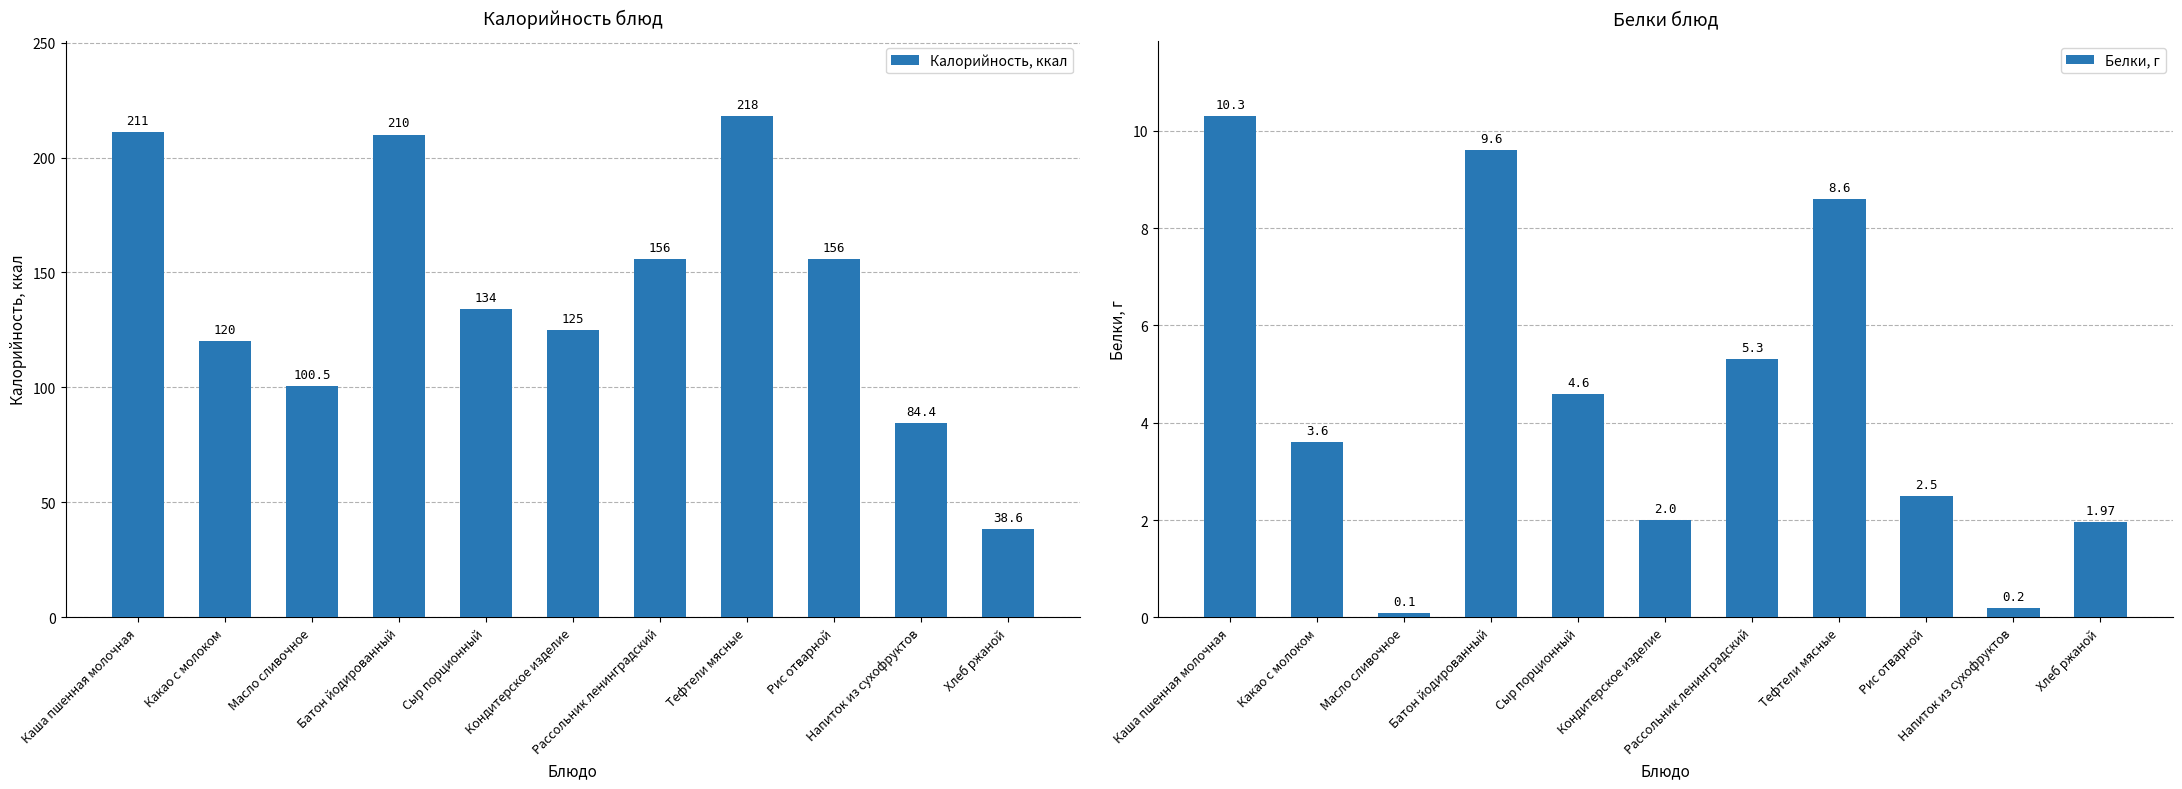

What is the label of the 8th bar from the right?

Батон йодированный